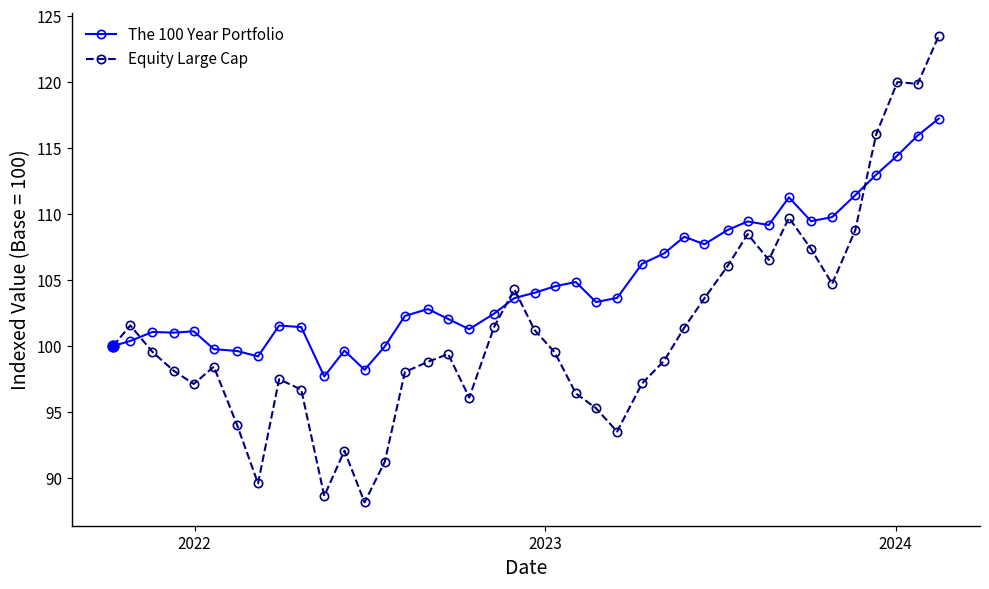

What is the value of the The 100 Year Portfolio point at the 11th from the left?

97.7